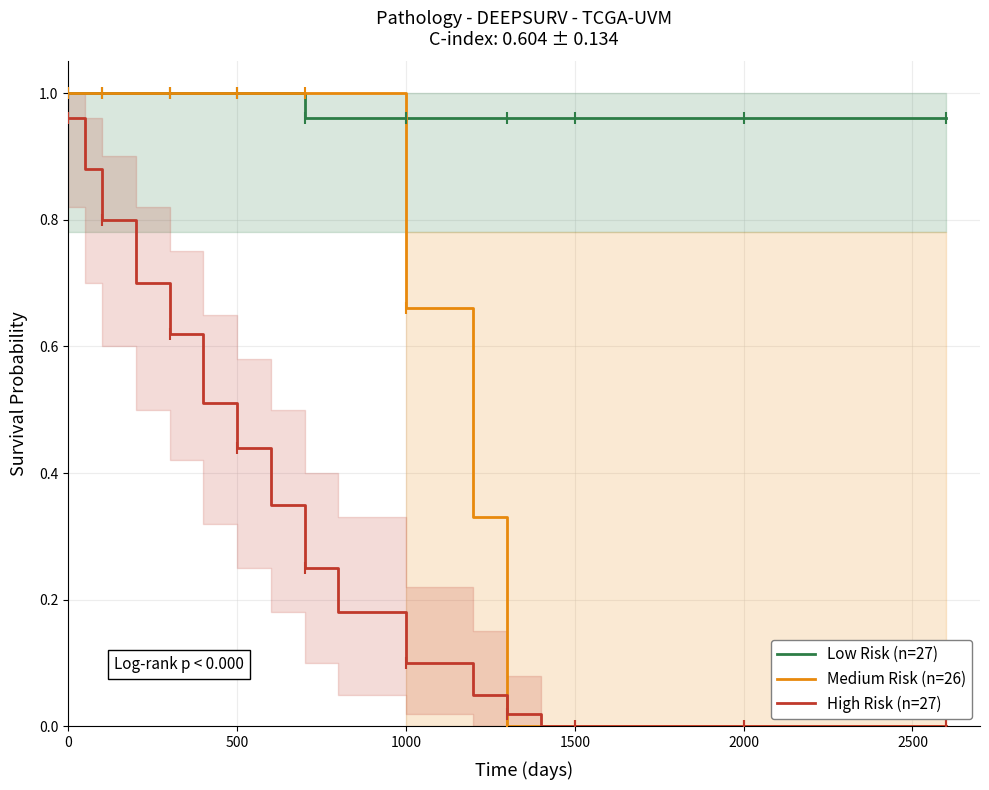

True or false: Low Risk (n=27) and High Risk (n=27) intersect in this chart.

False